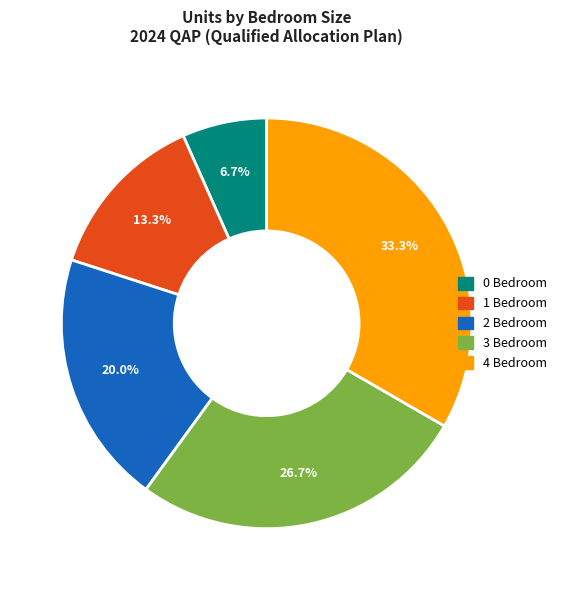

Is 1 Bedroom the majority of the pie?

No